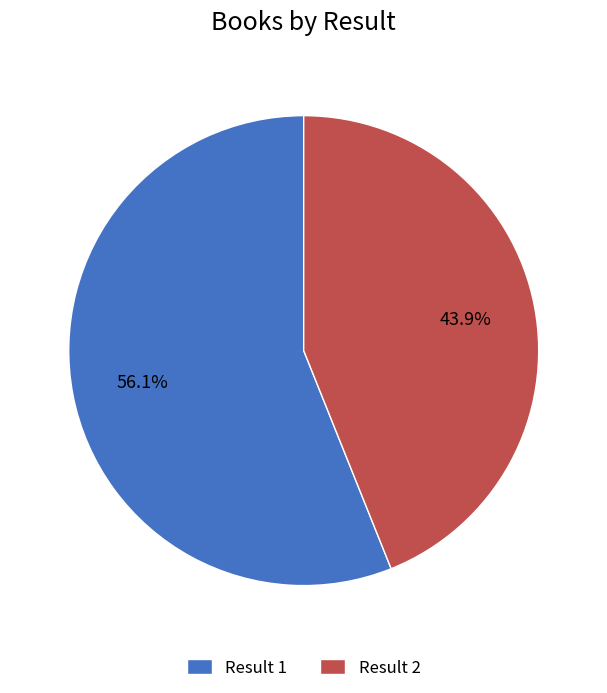

How much of the chart is everything except Result 1?

43.9%